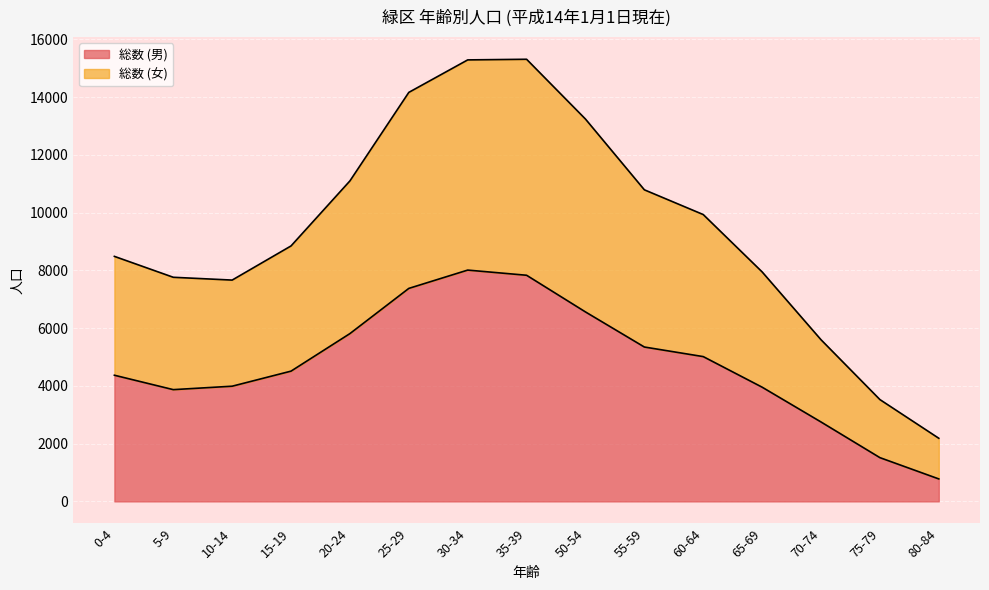

The value of 総数 (男) at 10-14 is 6661. True or false?

False